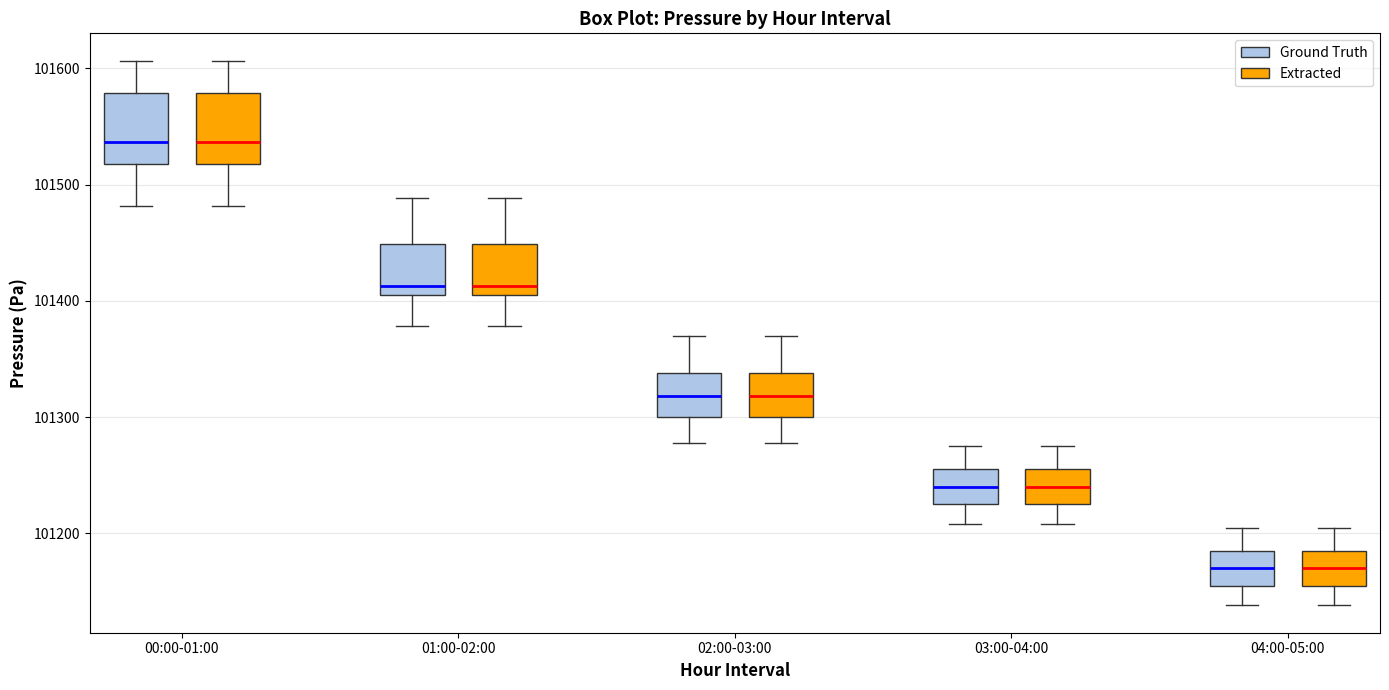

Reading left to right, read every box against the y-axis: the position of its median line, the range the box covers, and the ends of its whiskers. The values are not printed on the chart, so give them approximately, as read against the axis.

00:00-01:00 (Ground Truth): median 101540, box 101520 to 101580, whiskers 101480 to 101610
00:00-01:00 (Extracted): median 101540, box 101520 to 101580, whiskers 101480 to 101610
01:00-02:00 (Ground Truth): median 101410, box 101400 to 101450, whiskers 101380 to 101490
01:00-02:00 (Extracted): median 101410, box 101400 to 101450, whiskers 101380 to 101490
02:00-03:00 (Ground Truth): median 101320, box 101300 to 101340, whiskers 101280 to 101370
02:00-03:00 (Extracted): median 101320, box 101300 to 101340, whiskers 101280 to 101370
03:00-04:00 (Ground Truth): median 101240, box 101230 to 101260, whiskers 101210 to 101280
03:00-04:00 (Extracted): median 101240, box 101230 to 101260, whiskers 101210 to 101280
04:00-05:00 (Ground Truth): median 101170, box 101160 to 101190, whiskers 101140 to 101210
04:00-05:00 (Extracted): median 101170, box 101160 to 101190, whiskers 101140 to 101210